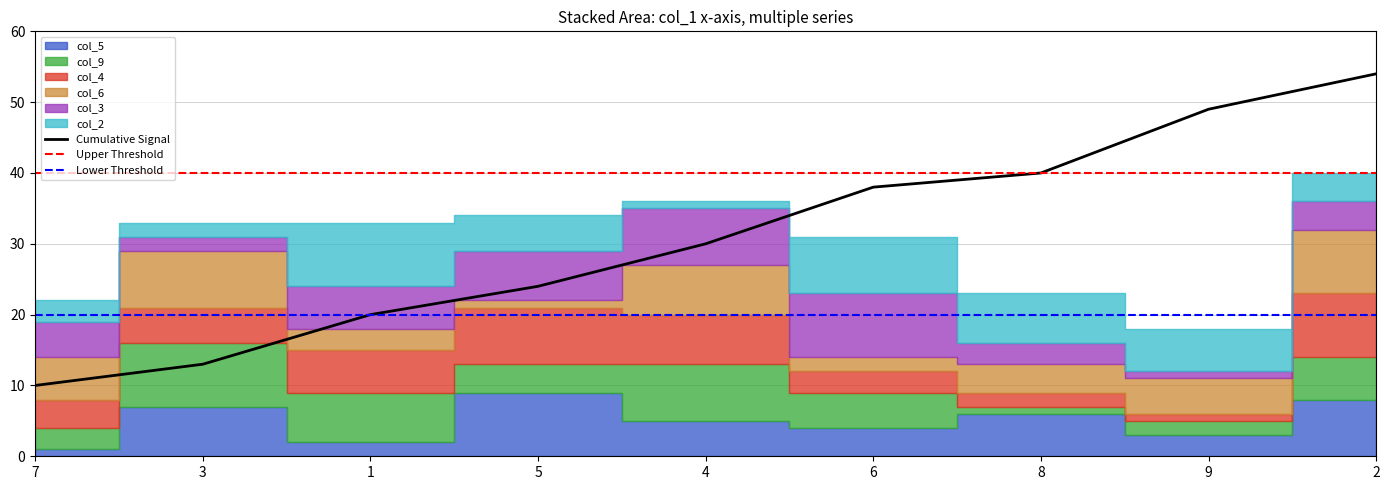

Rank the categories by value from highest to lowest.

2, 9, 8, 6, 4, 5, 1, 3, 7